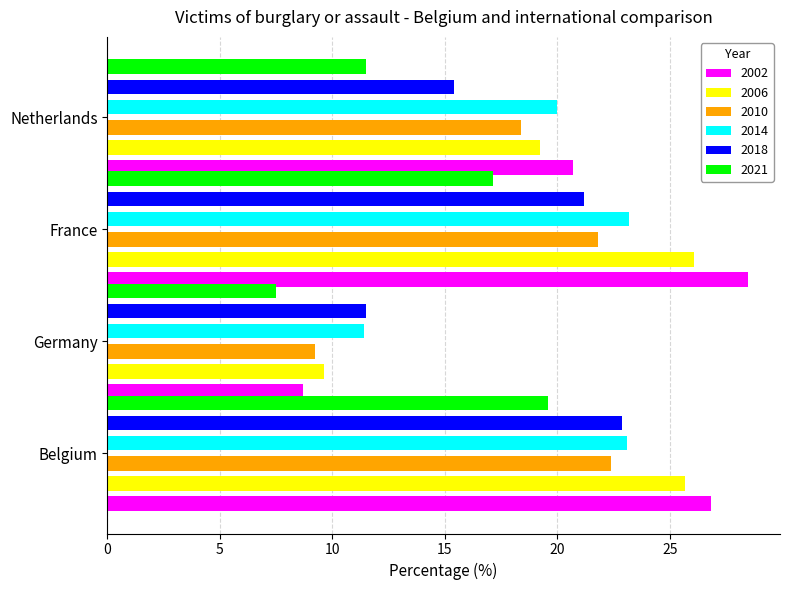

The 2002 series shows 20.7 at Netherlands. True or false?

True